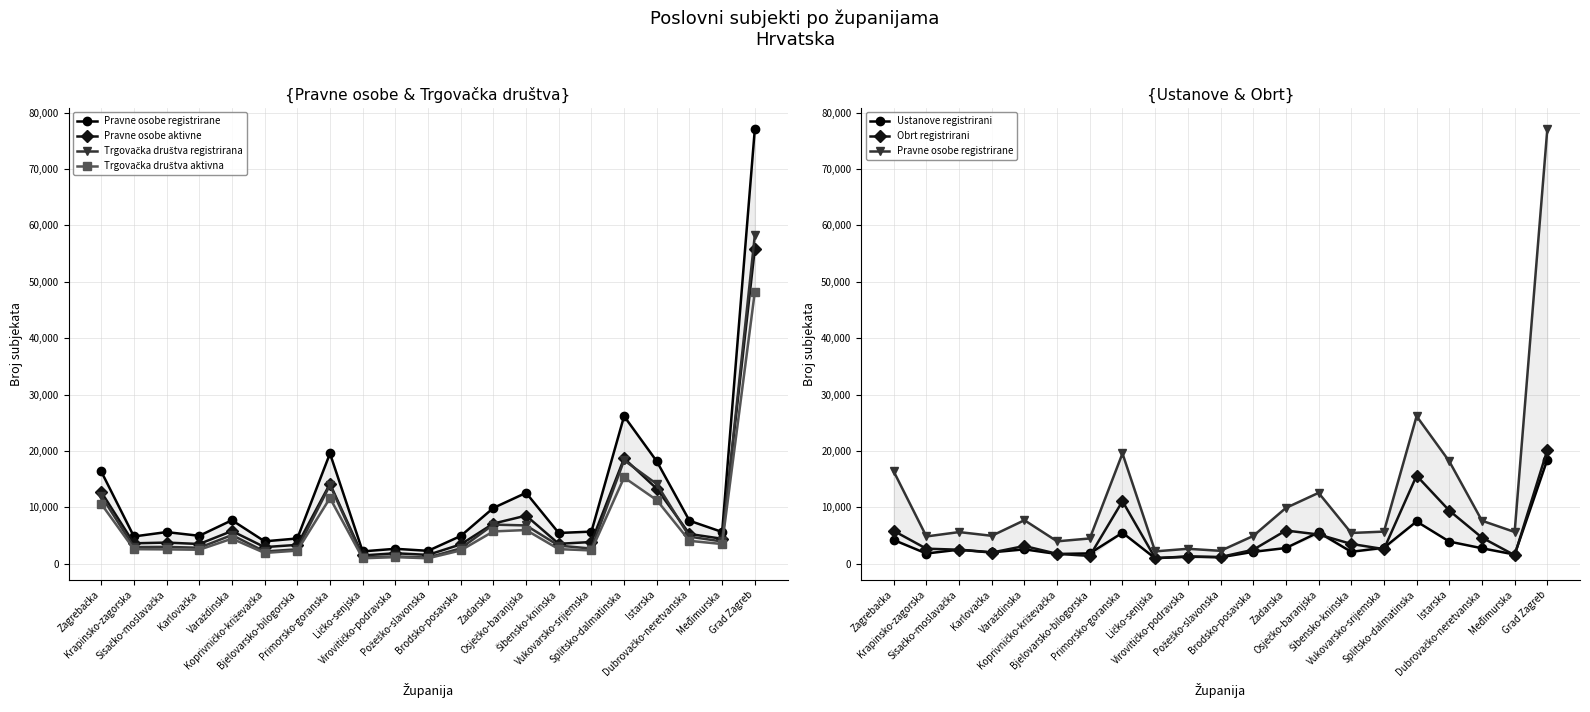

How many intersections are there between Ustanove registrirani and Trgovačka društva registrirana?

4